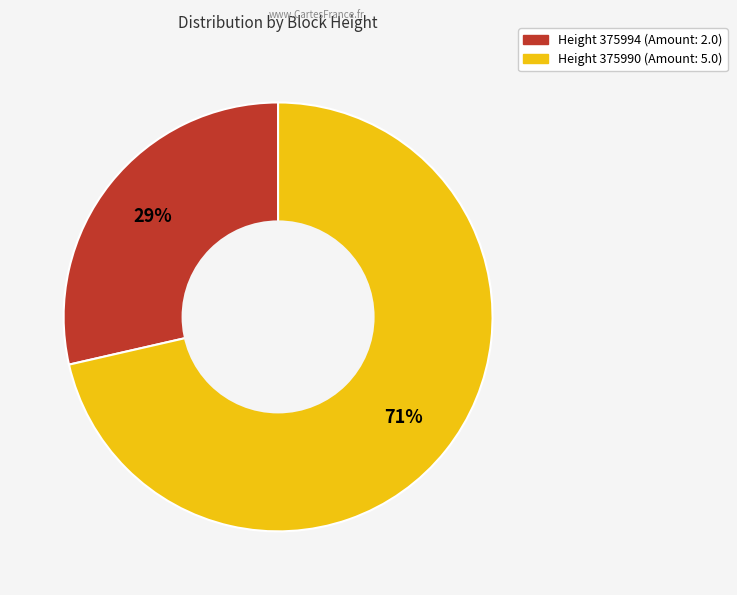

Is there any slice that represents more than half of the pie?

Yes